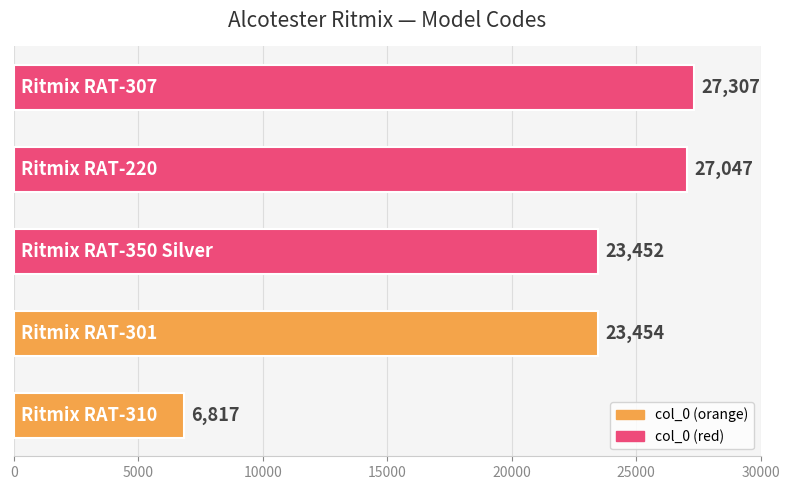

Are the bars grouped side by side (vs. stacked)?

No